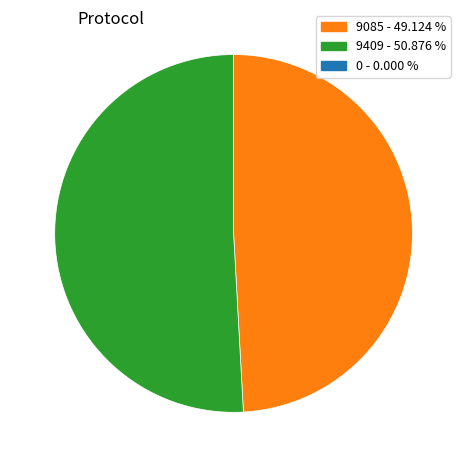

Is there any slice that represents more than half of the pie?

Yes